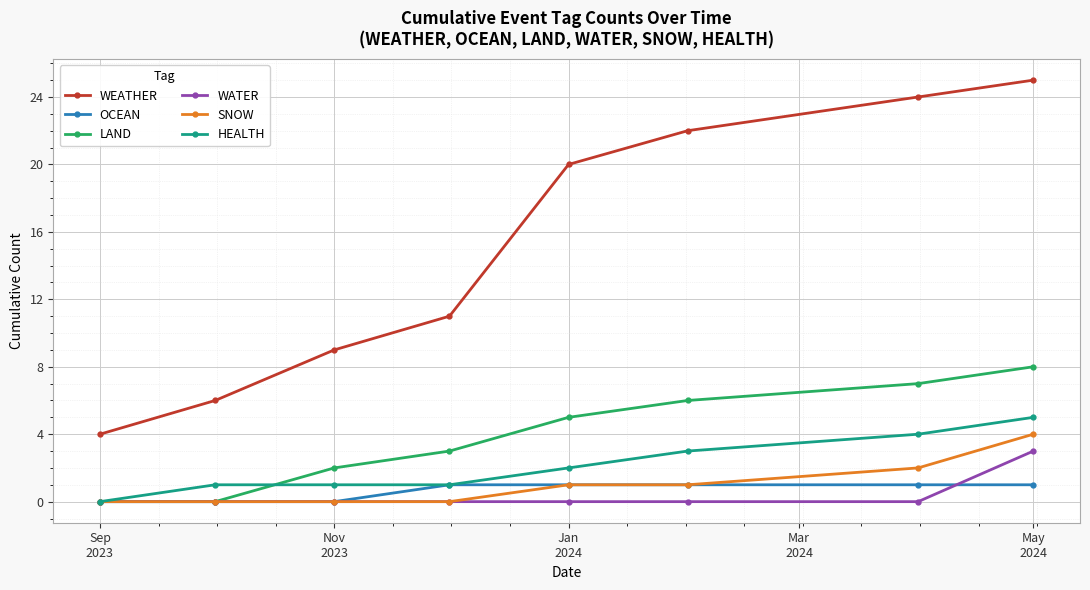

Which series has the largest range (max minus min)?

WEATHER